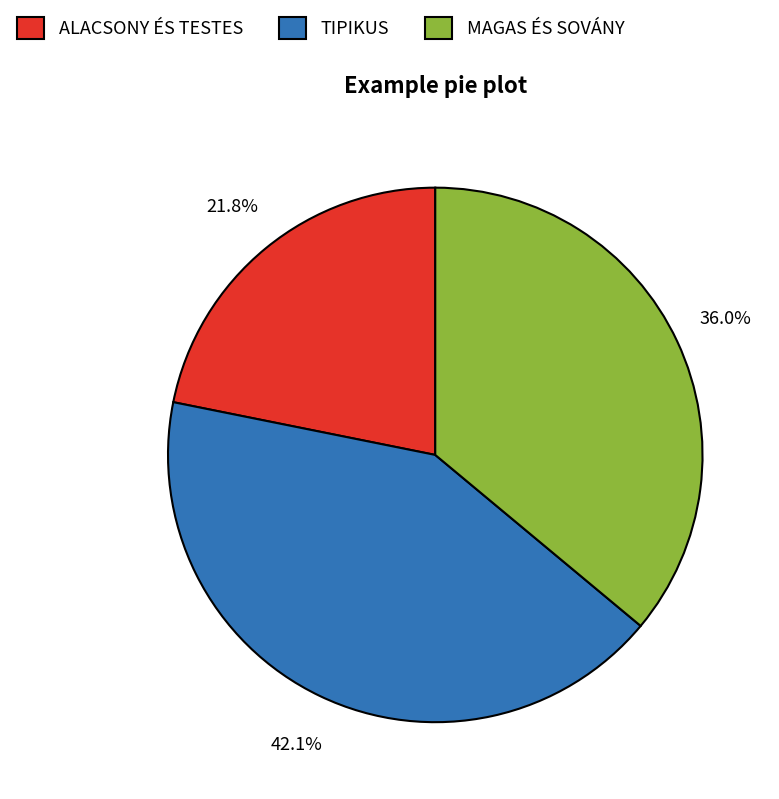

What percentage is NOT represented by ALACSONY ÉS TESTES?

78.2%